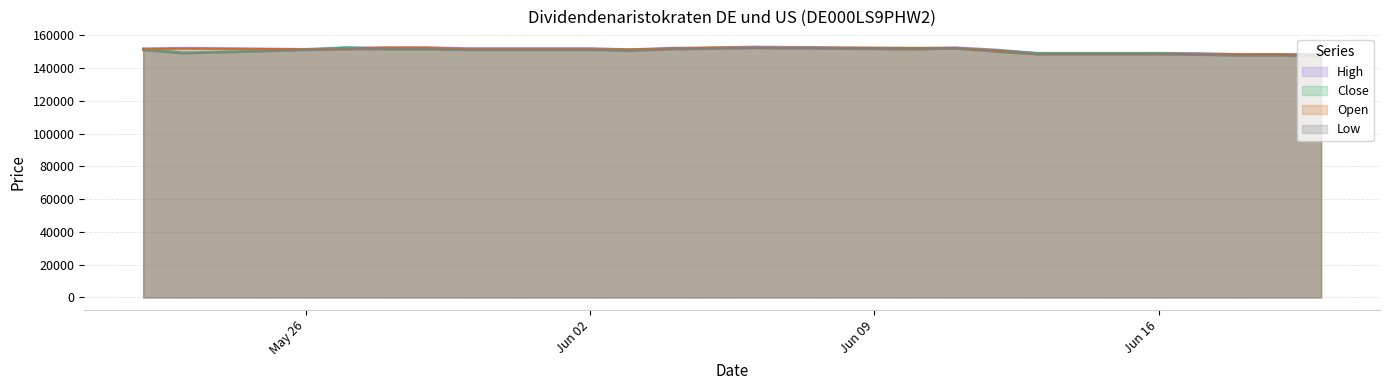

True or false: Low and High intersect in this chart.

False